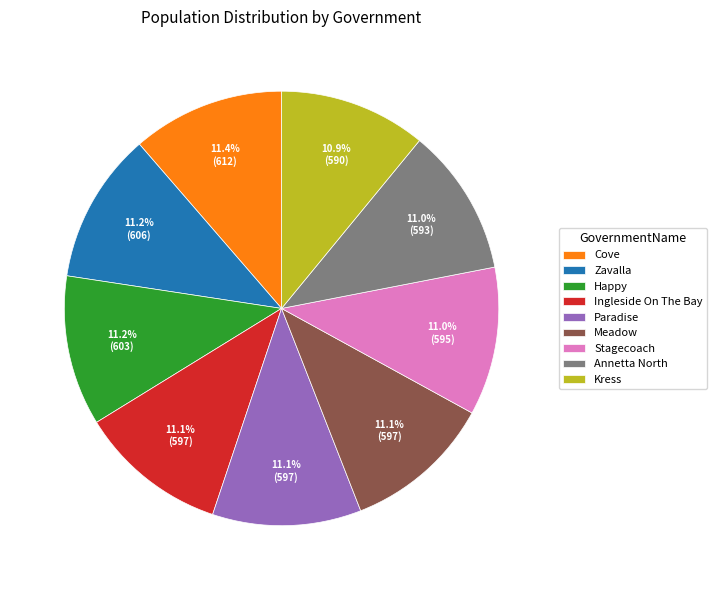

Approximately how many times larger is the value at Cove compared to Happy?

1.0